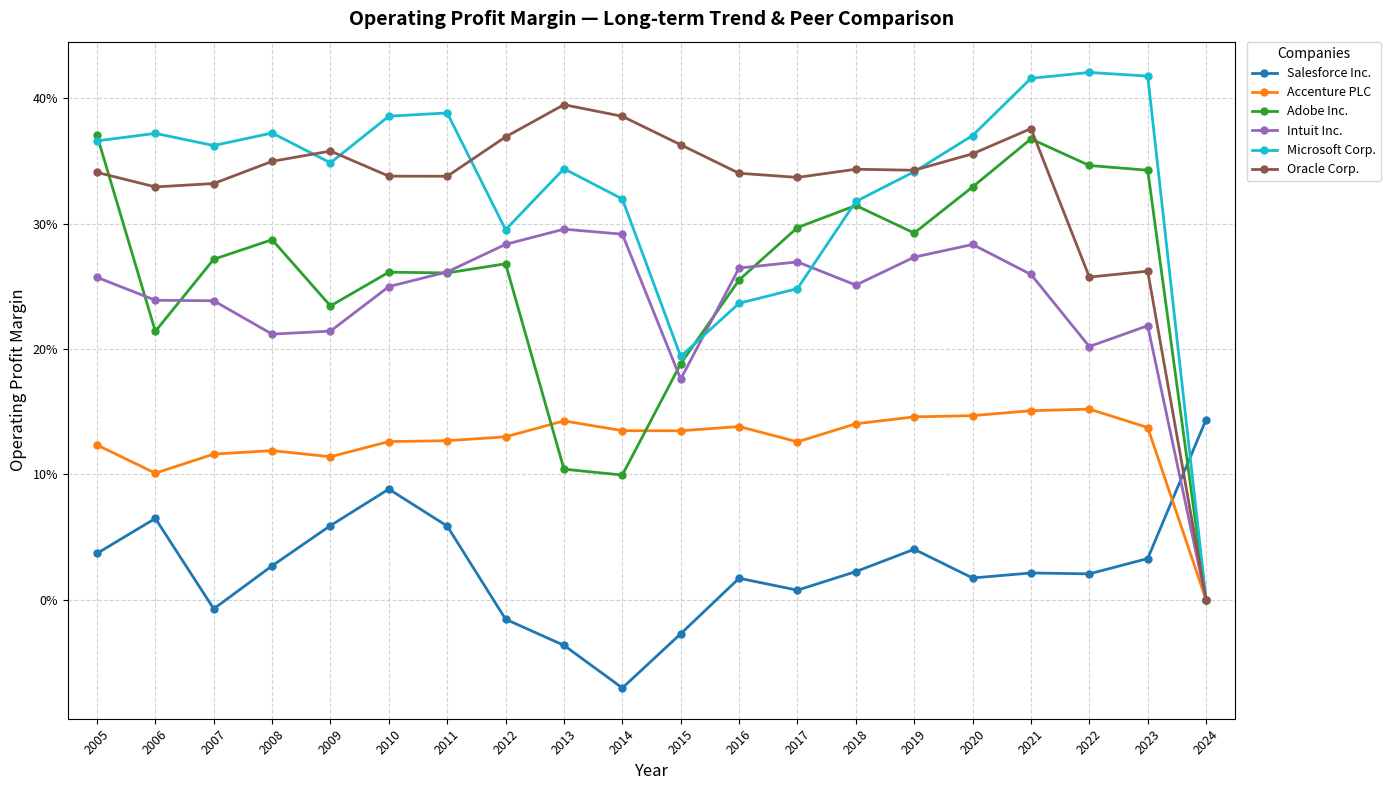

Between 2015 and 2020, which series saw the biggest shift?

Microsoft Corp.